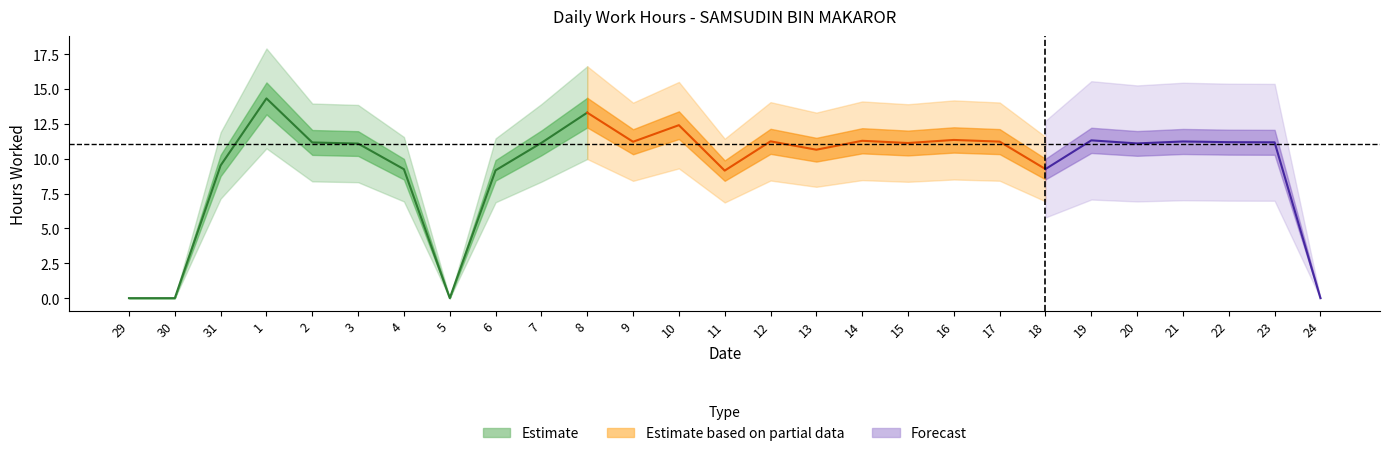

How many values are above zero?

23